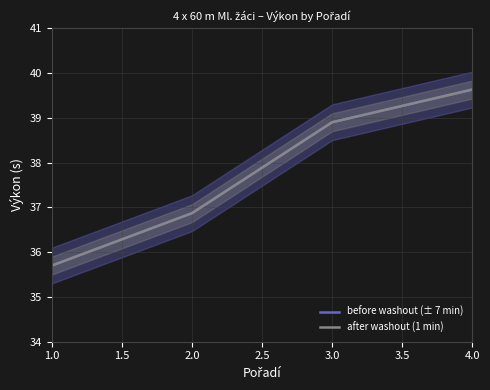

True or false: after washout (1 min) and before washout (± 7 min) intersect in this chart.

False